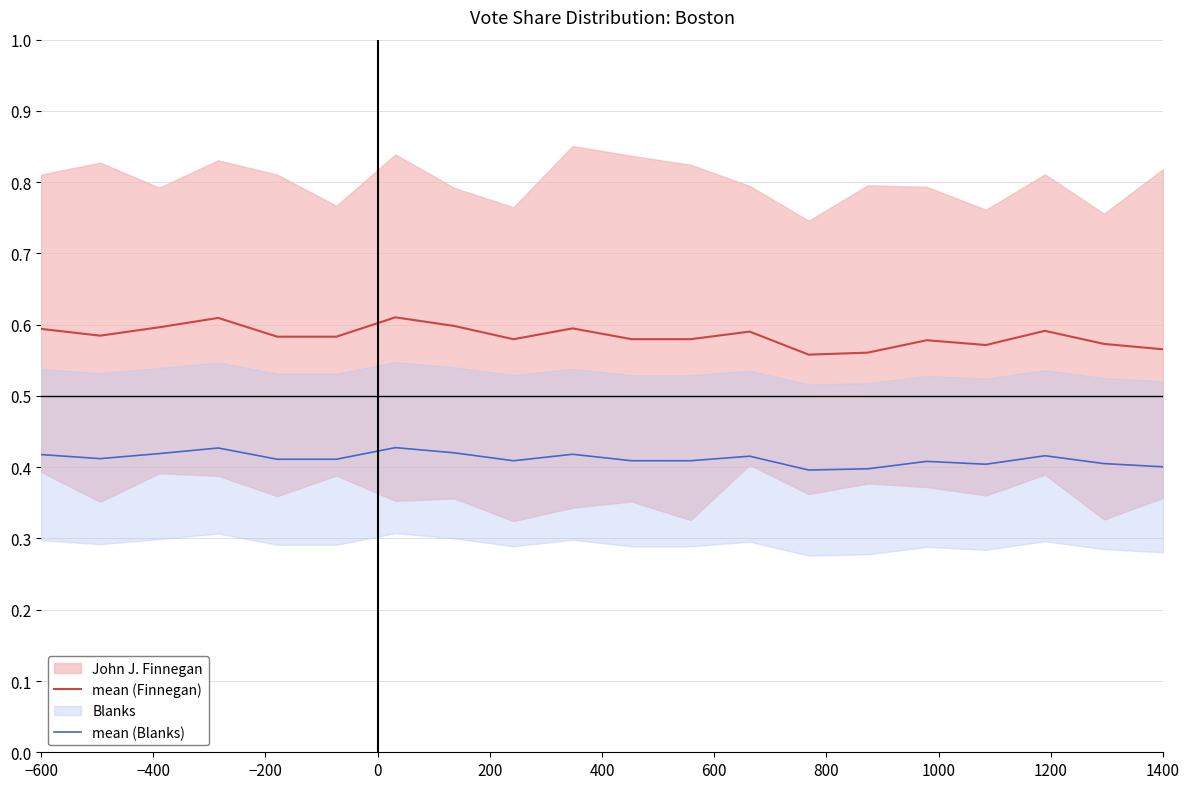

What is the value of the mean (Finnegan) point at the 19th from the left?

0.6